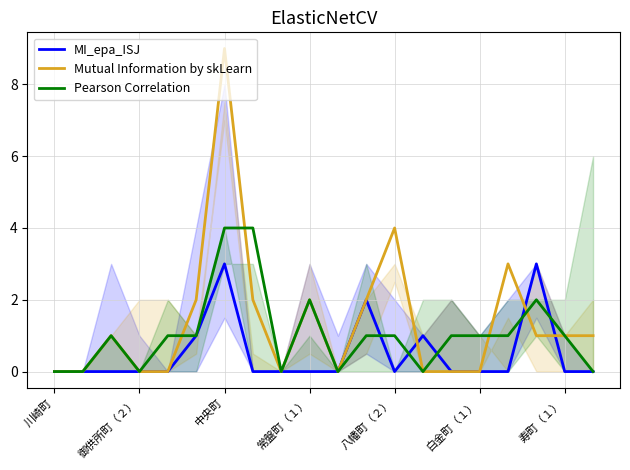

Which series has the largest range (max minus min)?

Mutual Information by skLearn